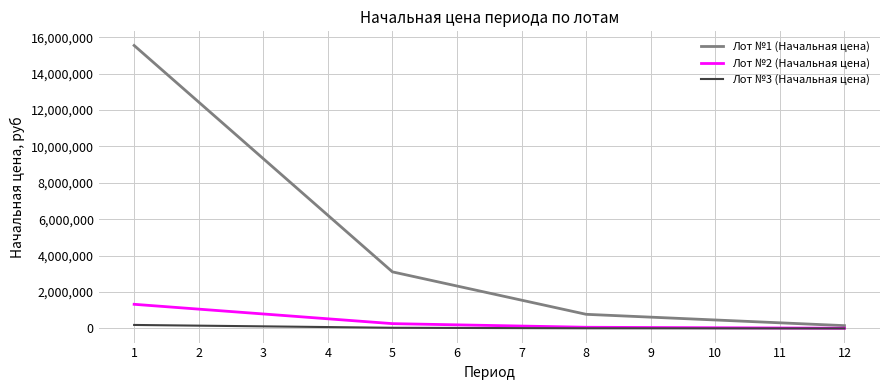

Rank the series by their maximum value, from highest to lowest.

Лот №1 (Начальная цена), Лот №2 (Начальная цена), Лот №3 (Начальная цена)